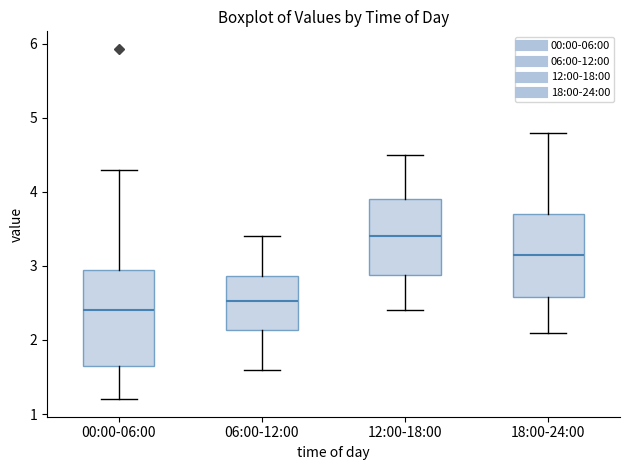

Reading left to right, read every box against the y-axis: the position of its median line, the range the box covers, and the ends of its whiskers. The values are not printed on the chart, so give them approximately, as read against the axis.

00:00-06:00: median 2.4, box 1.7 to 2.9, whiskers 1.2 to 4.3
06:00-12:00: median 2.5, box 2.1 to 2.9, whiskers 1.6 to 3.4
12:00-18:00: median 3.4, box 2.9 to 3.9, whiskers 2.4 to 4.5
18:00-24:00: median 3.2, box 2.6 to 3.7, whiskers 2.1 to 4.8